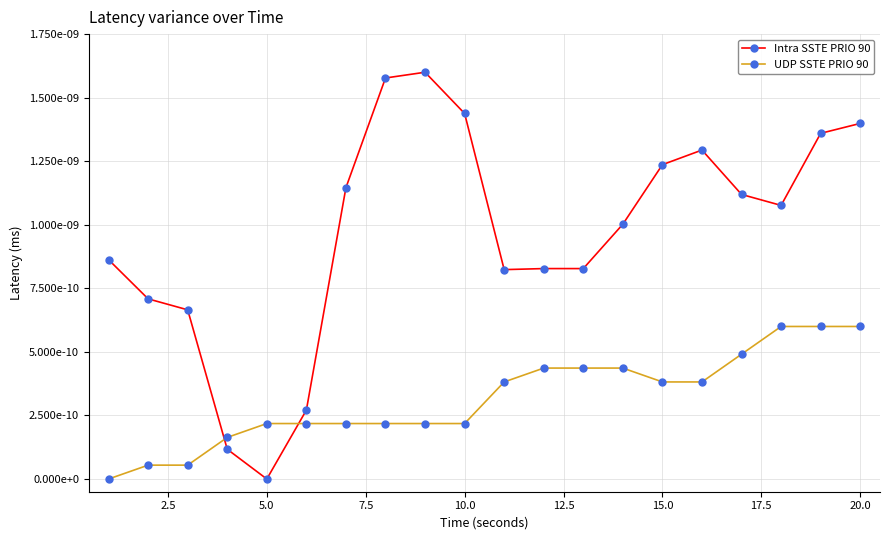

Which series has the largest range (max minus min)?

Intra SSTE PRIO 90